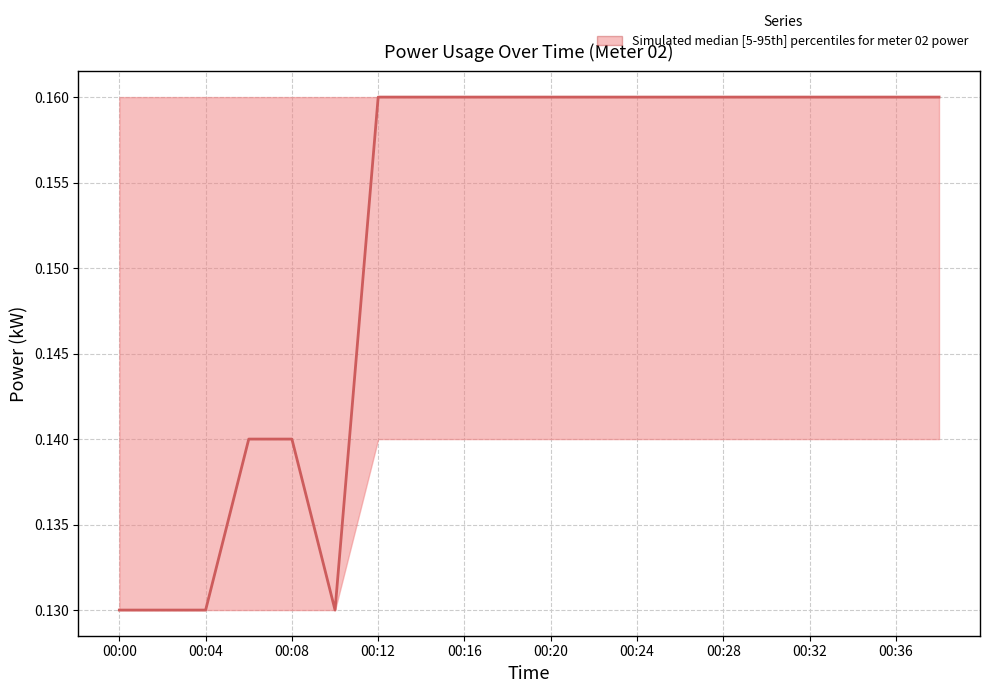

How many interior local valleys (lower than both neighbors) does the data have?

1